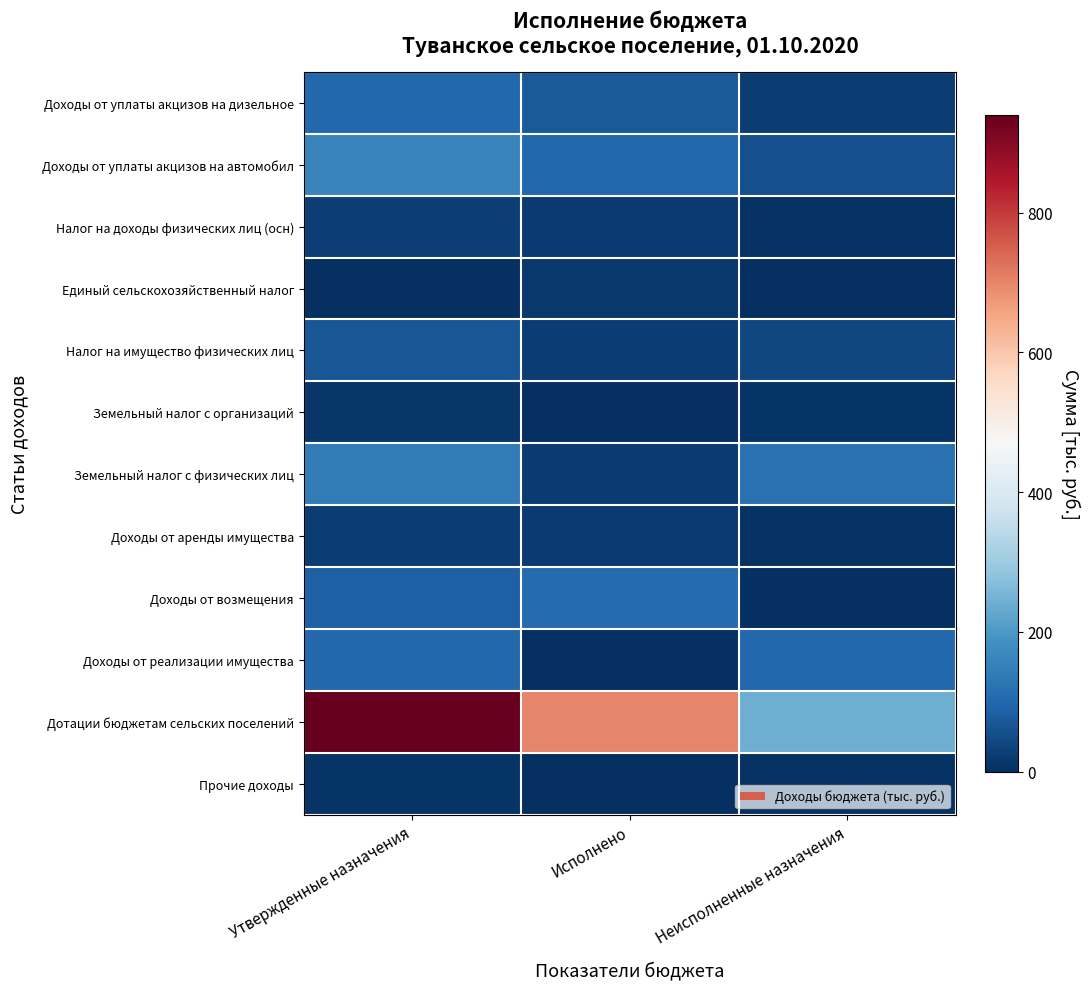

Reading left to right, extract all data points from this chart.

Доходы от уплаты акцизов на дизельное: Утвержденные назначения=100.0	Исполнено=75.7	Неисполненные назначения=24.3
Доходы от уплаты акцизов на автомобил: Утвержденные назначения=158.1	Исполнено=100.9	Неисполненные назначения=57.2
Налог на доходы физических лиц (осн): Утвержденные назначения=27.0	Исполнено=20.2	Неисполненные назначения=6.8
Единый сельскохозяйственный налог: Утвержденные назначения=3.5	Исполнено=17.0	Неисполненные назначения=0.0
Налог на имущество физических лиц: Утвержденные назначения=67.0	Исполнено=23.3	Неисполненные назначения=43.7
Земельный налог с организаций: Утвержденные назначения=13.0	Исполнено=2.5	Неисполненные назначения=10.5
Земельный налог с физических лиц: Утвержденные назначения=140.0	Исполнено=19.9	Неисполненные назначения=120.1
Доходы от аренды имущества: Утвержденные назначения=23.5	Исполнено=19.3	Неисполненные назначения=4.2
Доходы от возмещения: Утвержденные назначения=85.0	Исполнено=109.2	Неисполненные назначения=0.0
Доходы от реализации имущества: Утвержденные назначения=100.0	Исполнено=0.0	Неисполненные назначения=100.0
Дотации бюджетам сельских поселений: Утвержденные назначения=939.8	Исполнено=700.9	Неисполненные назначения=238.9
Прочие доходы: Утвержденные назначения=8.0	Исполнено=2.6	Неисполненные назначения=5.3